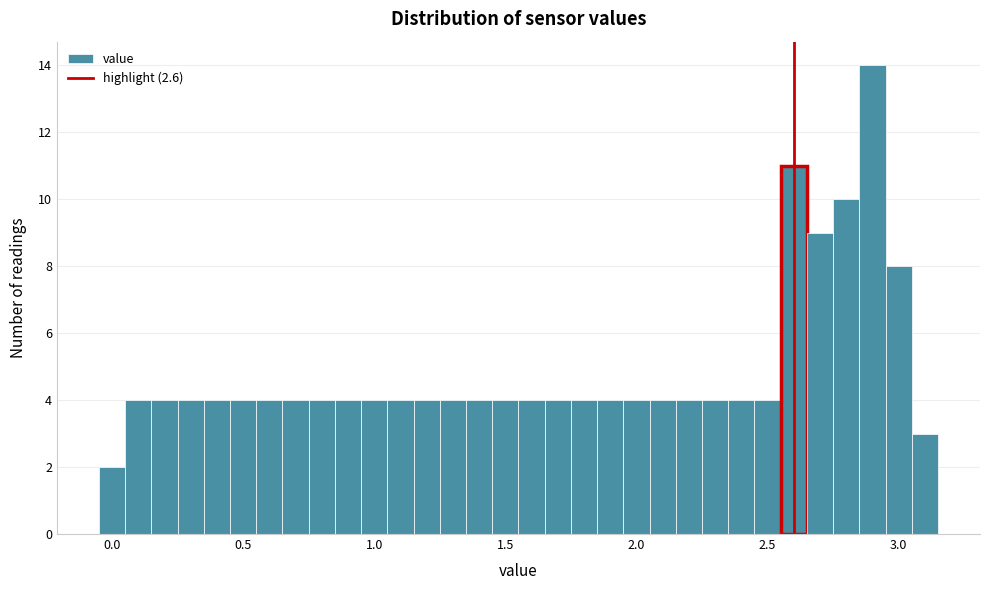

Read against the x-axis, roughly where is the centre of the tallest bar?

2.90